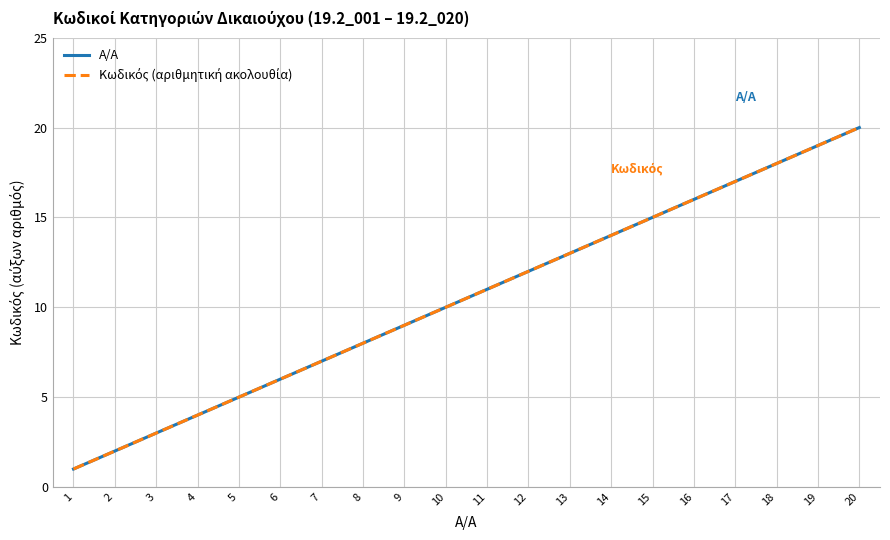

True or false: A/A and Κωδικός (αριθμητική ακολουθία) cross at least once.

False